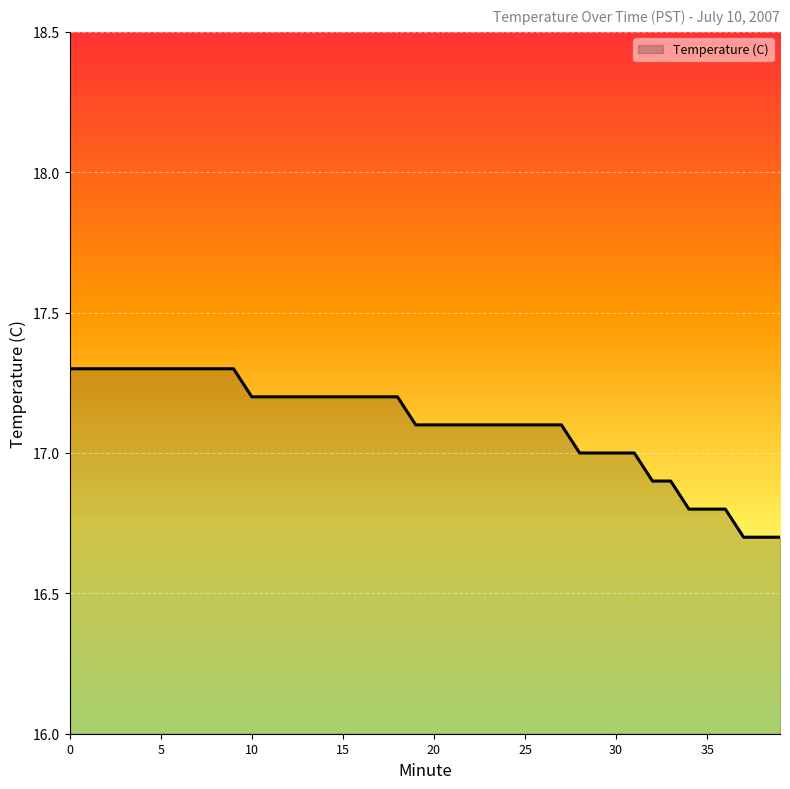

How many lines are shown in the chart?

1